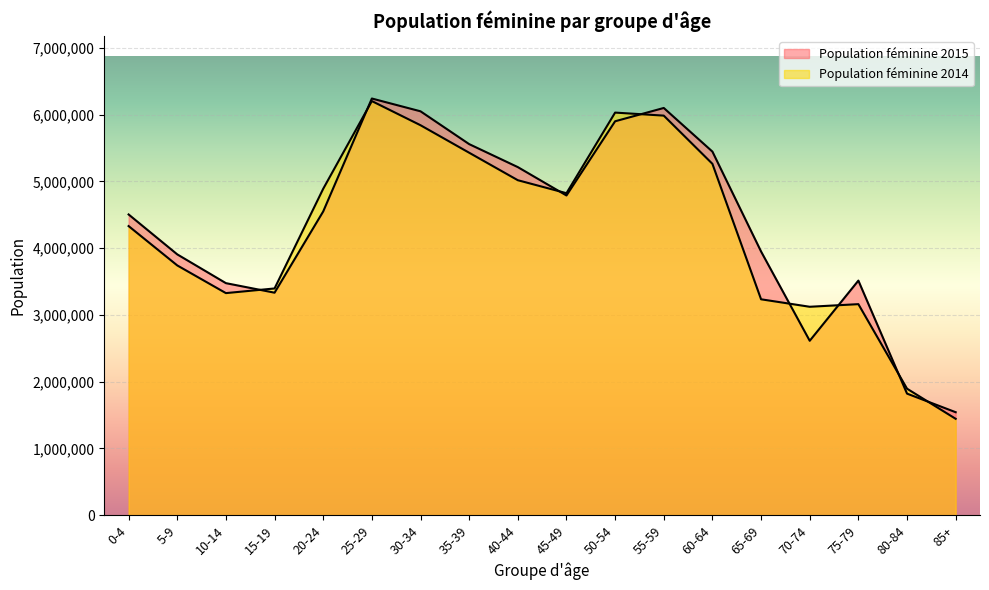

Which has a higher value, 30-34 or 25-29?

25-29